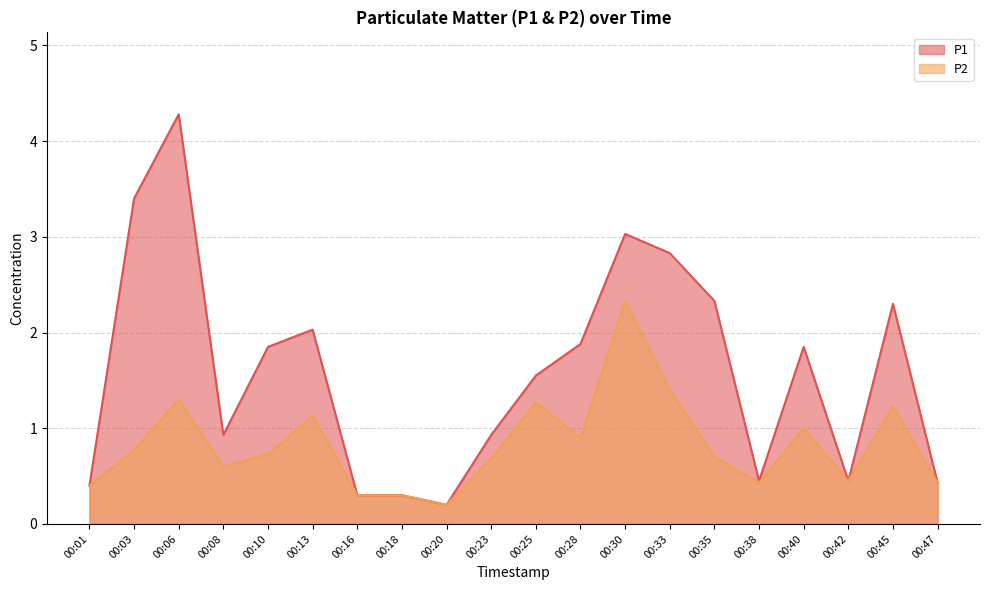

True or false: P1 and P2 cross at least once.

False